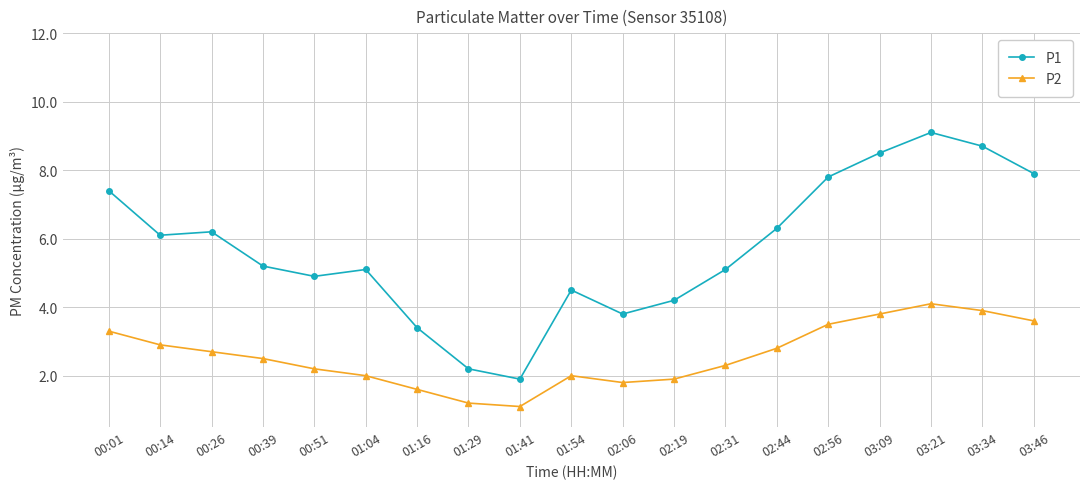

True or false: P2 has more than 1 interior local peaks.

True